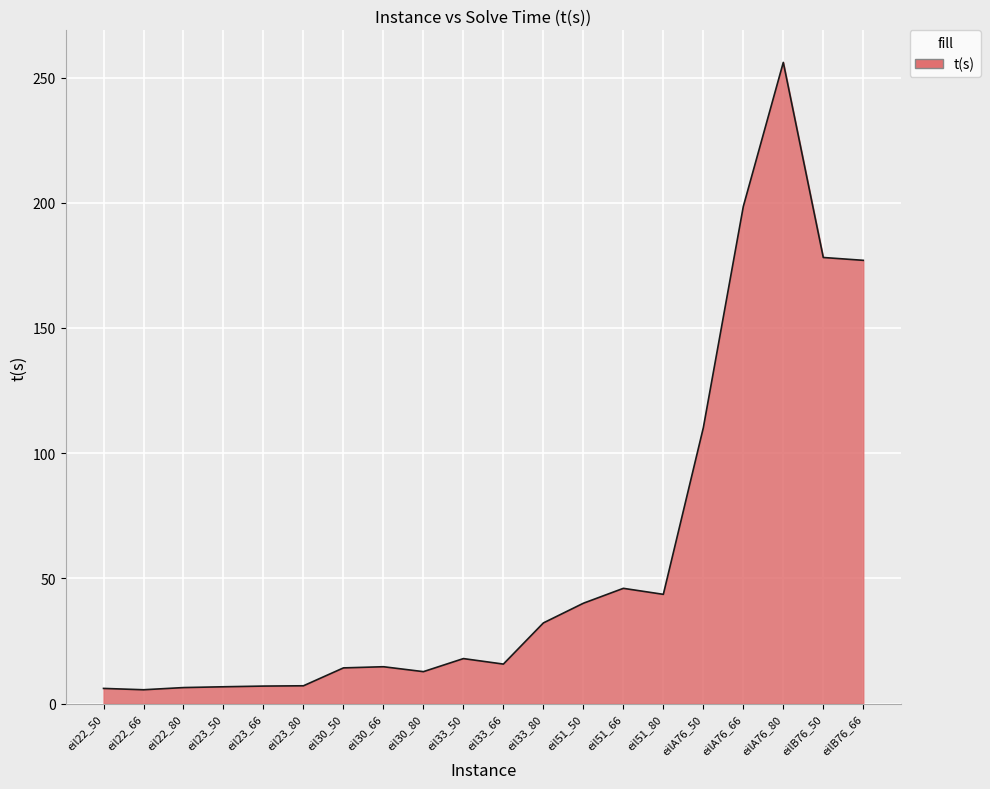

Which has a higher value, eil22_50 or eil30_80?

eil30_80